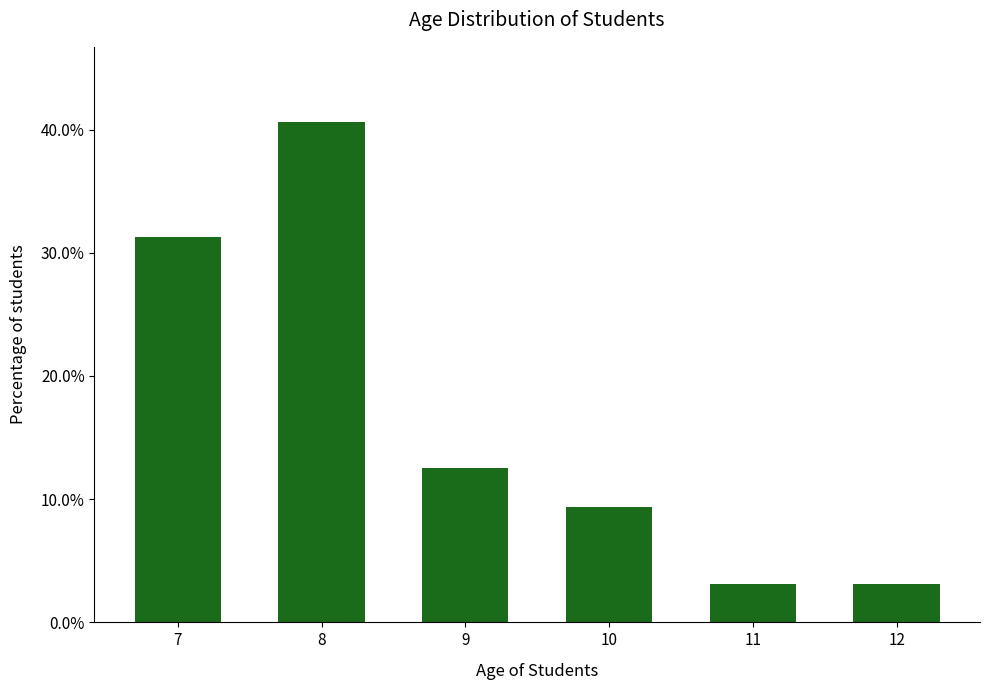

How many data points are less than 12?

3